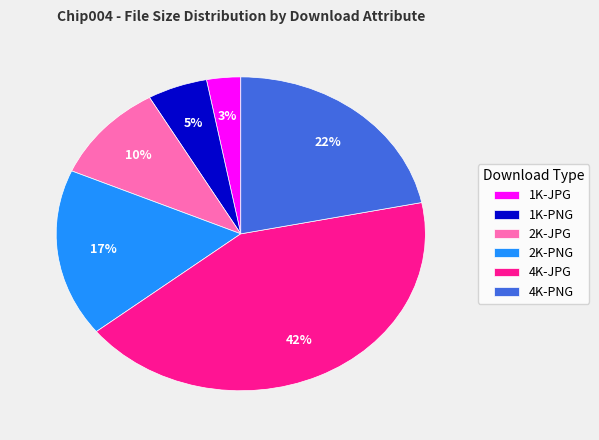

Is there a majority slice in this chart?

No